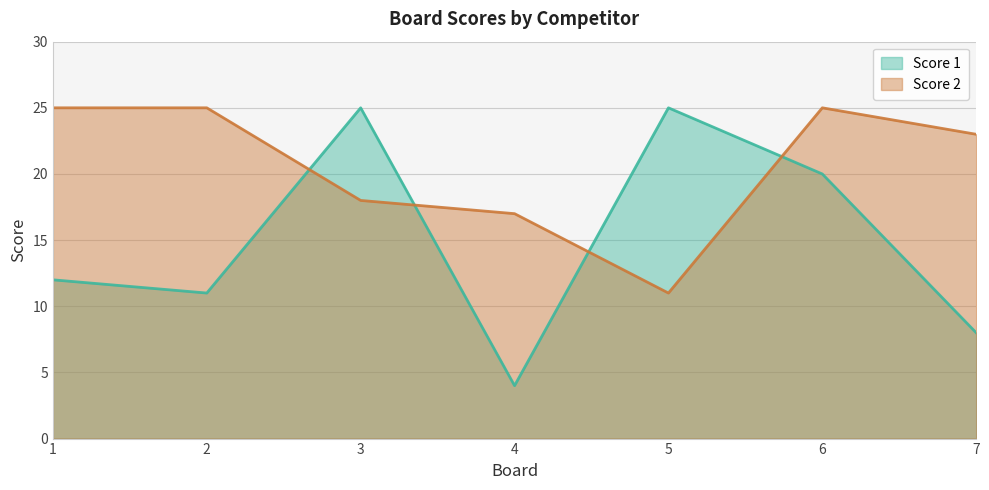

Which category has the lowest value in the Score 1 series?

4